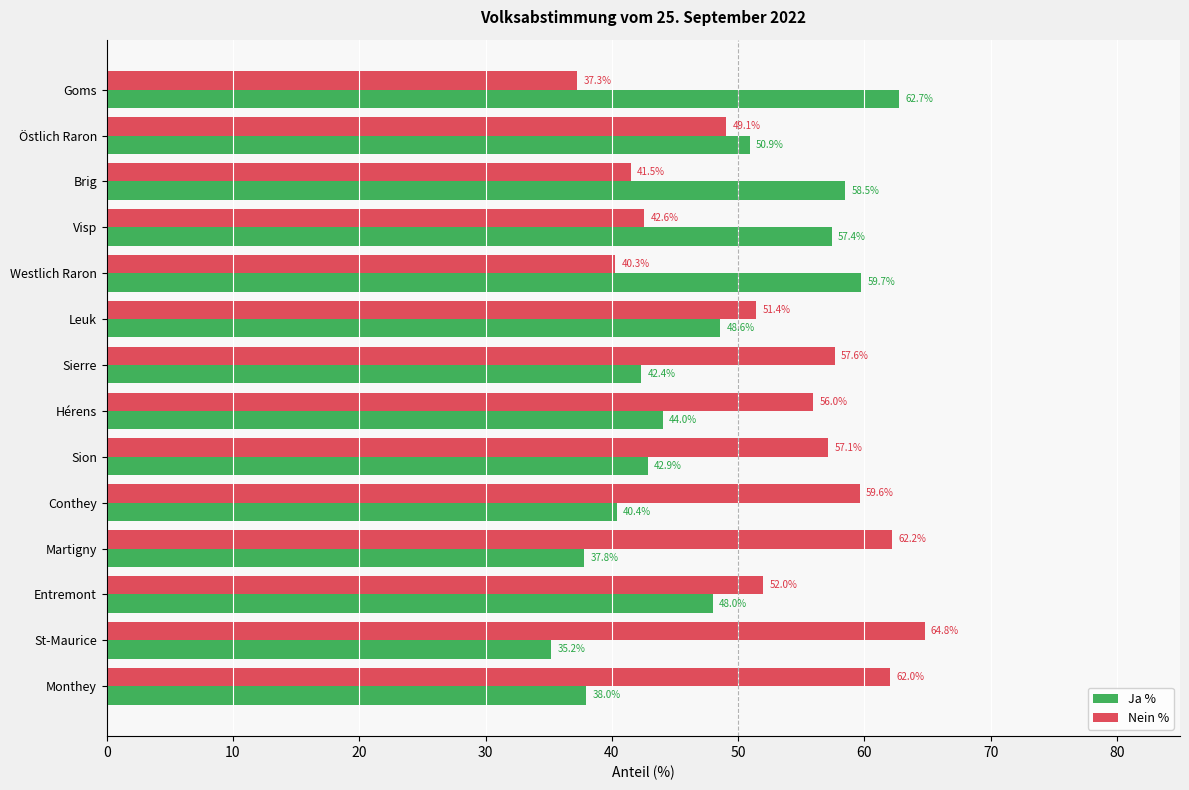

The value of Nein % at Monthey is 62.0. True or false?

True